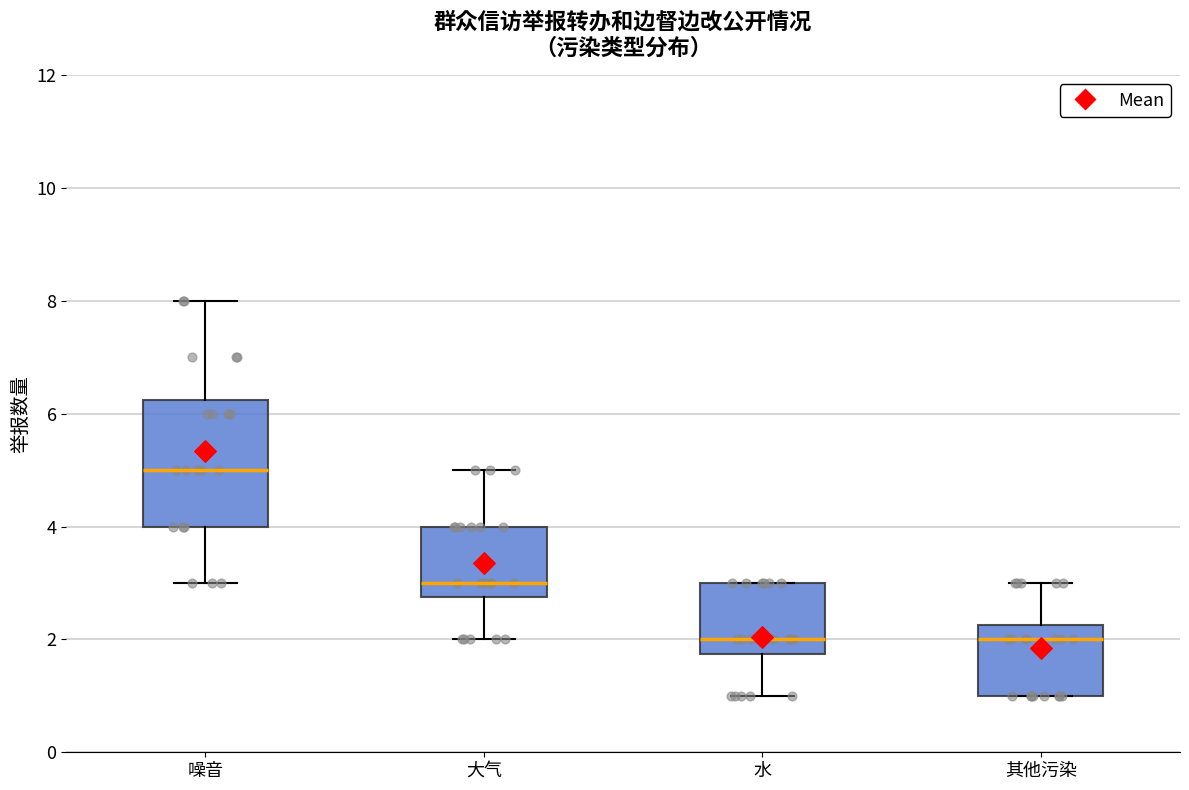

Comparing the boxes themselves (not the whiskers), which one is the tallest?

噪音